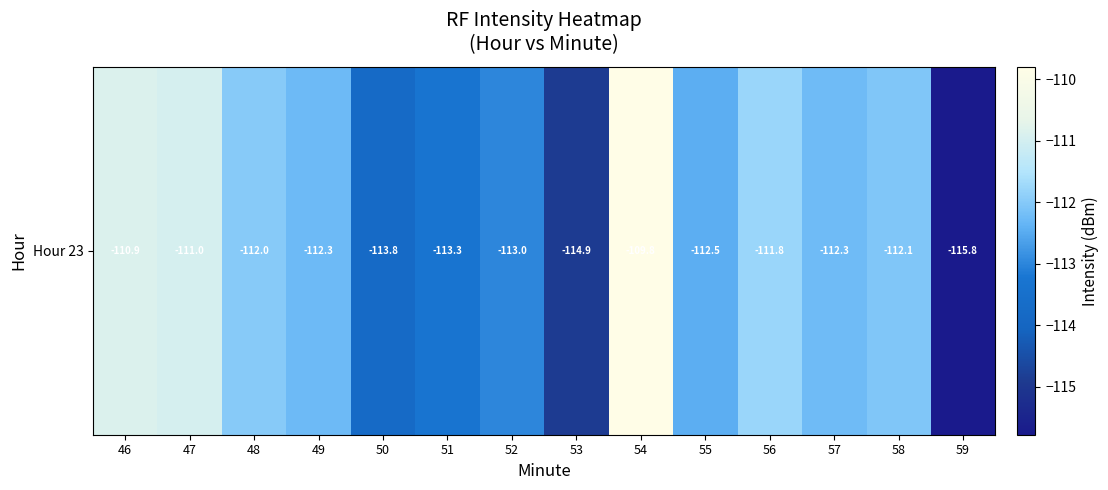

Reading left to right, extract all data points from this chart.

-110.9	-111.0	-112.0	-112.3	-113.8	-113.3	-113.0	-114.9	-109.8	-112.5	-111.8	-112.3	-112.1	-115.8